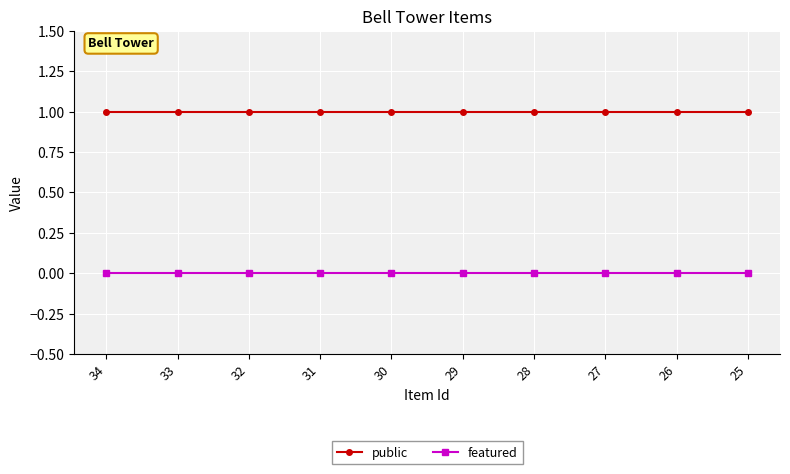

Rank the series at 28 from lowest to highest value.

featured, public